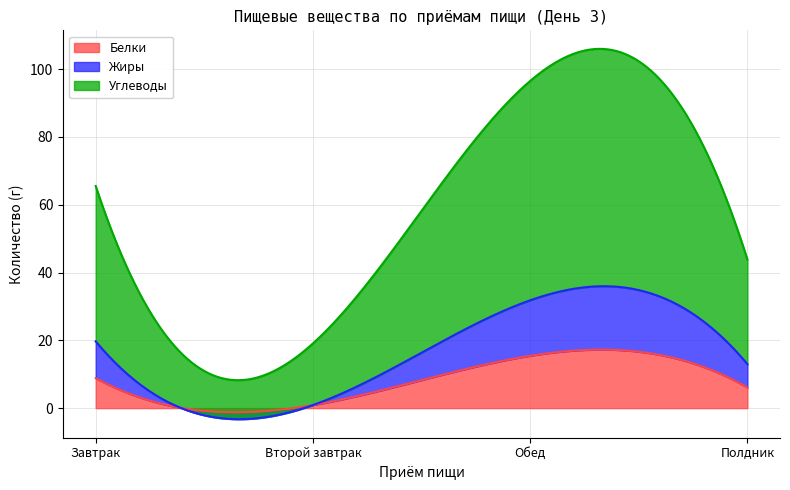

What are all the series names shown in the legend?

Белки, Жиры, Углеводы